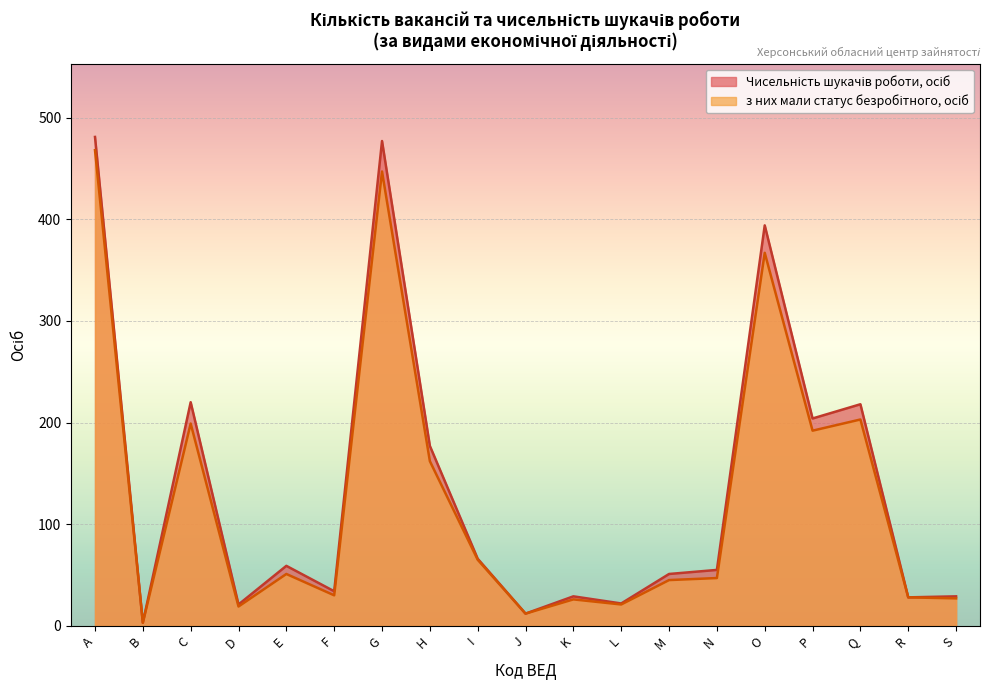

Which series has the widest spread of values?

Чисельність шукачів роботи, осіб